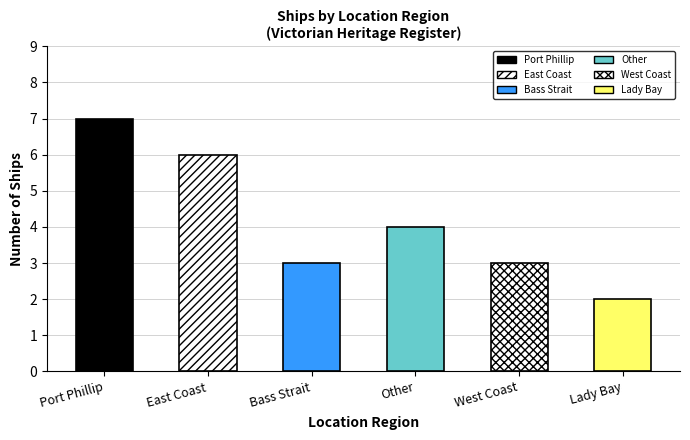

How many bars are there in total?

6